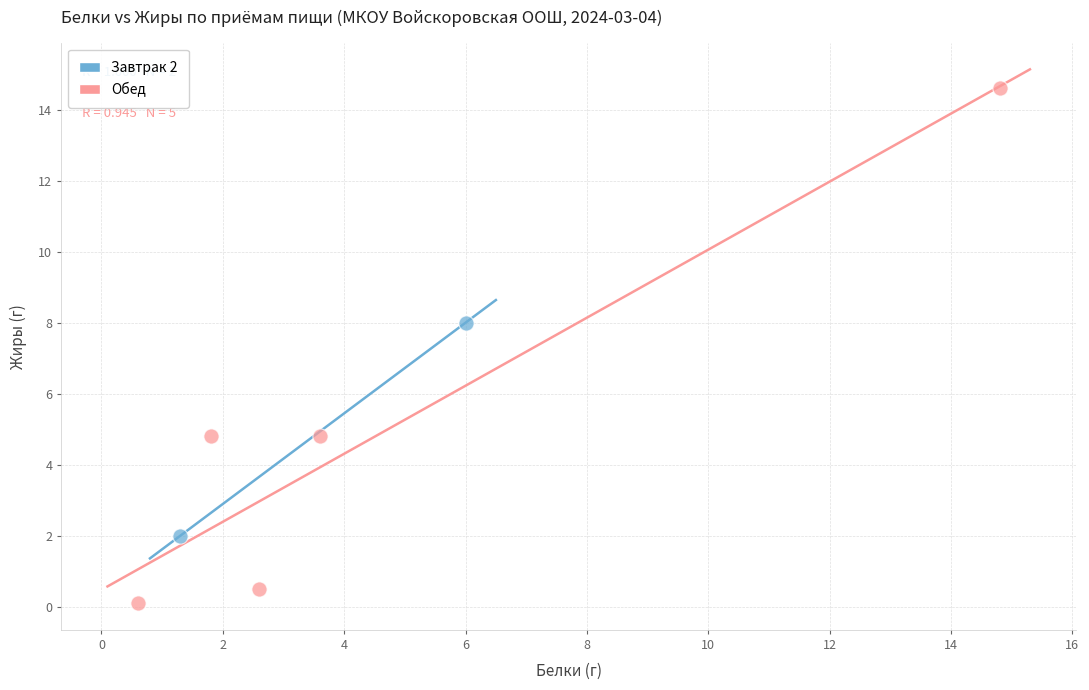

What are all the series names shown in the legend?

Завтрак 2, Обед